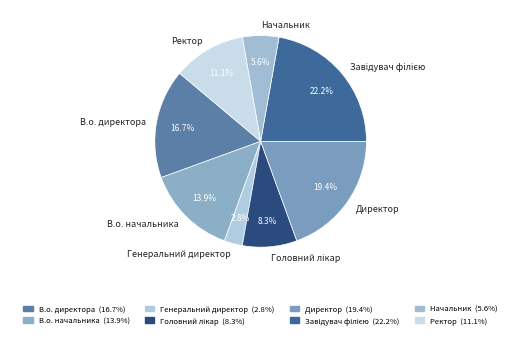

How many slices are in this pie chart?

8